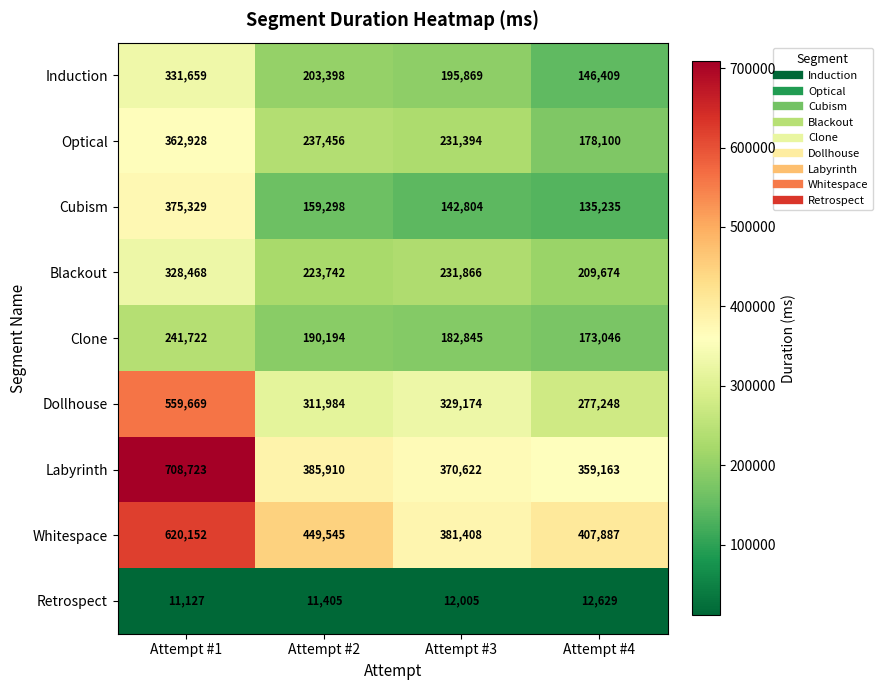

How many distinct data groups are displayed?

9